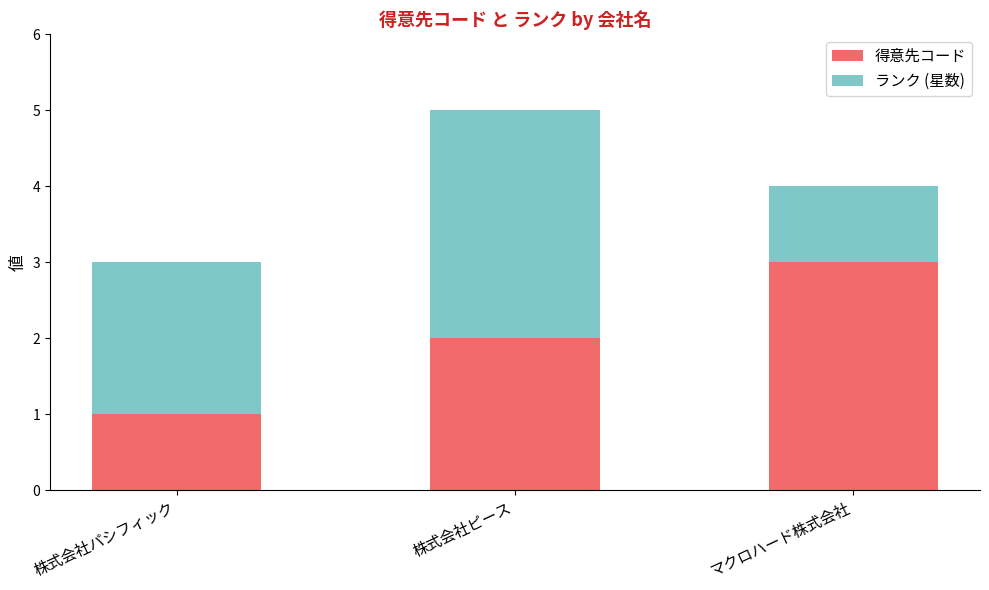

What is the total value across all series at 株式会社パシフィック?

3